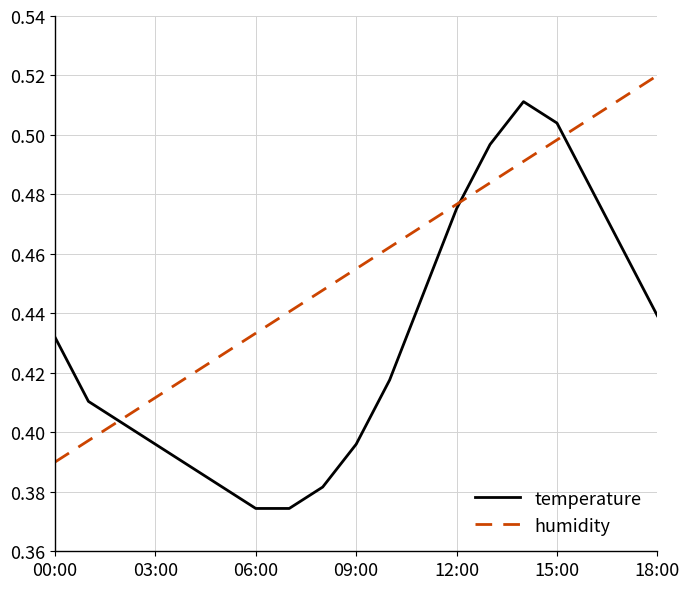

Rank the series by their average value, from lowest to highest.

temperature, humidity